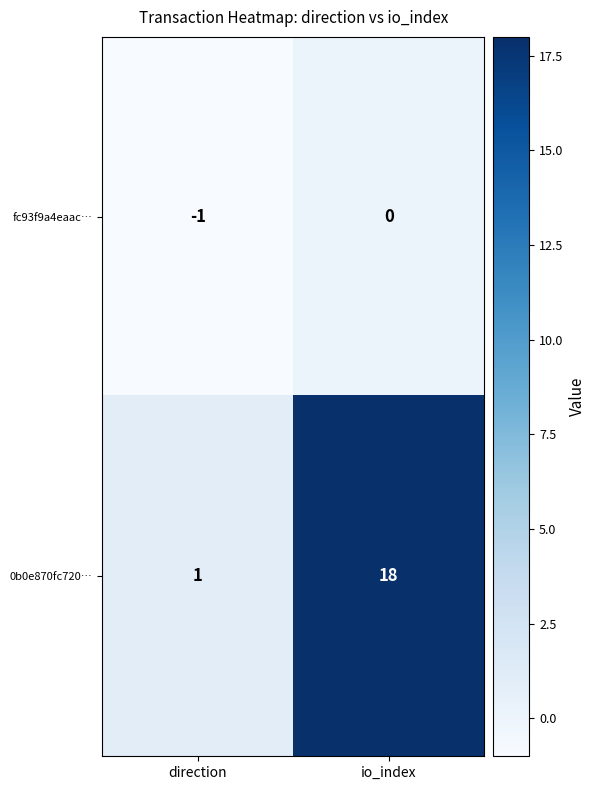

Reading left to right, list all the values displayed in this chart.

fc93f9a4eaac…: direction=-1	io_index=0
0b0e870fc720…: direction=1	io_index=18